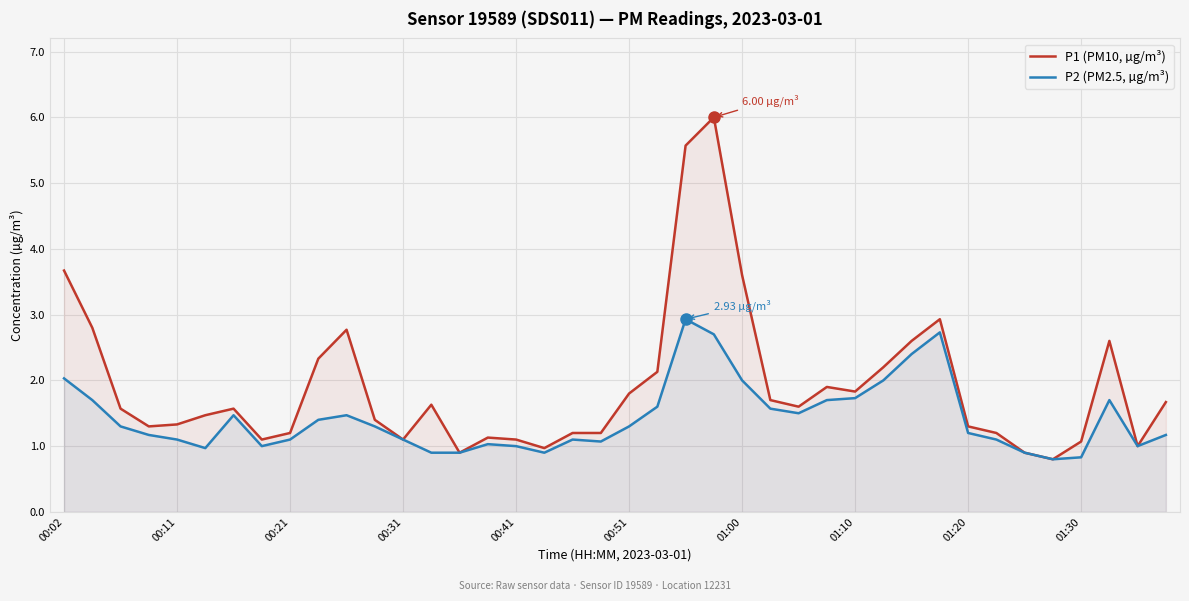

What is the difference between the second highest and minimum values in the P1 (PM10, µg/m³) series?

4.8